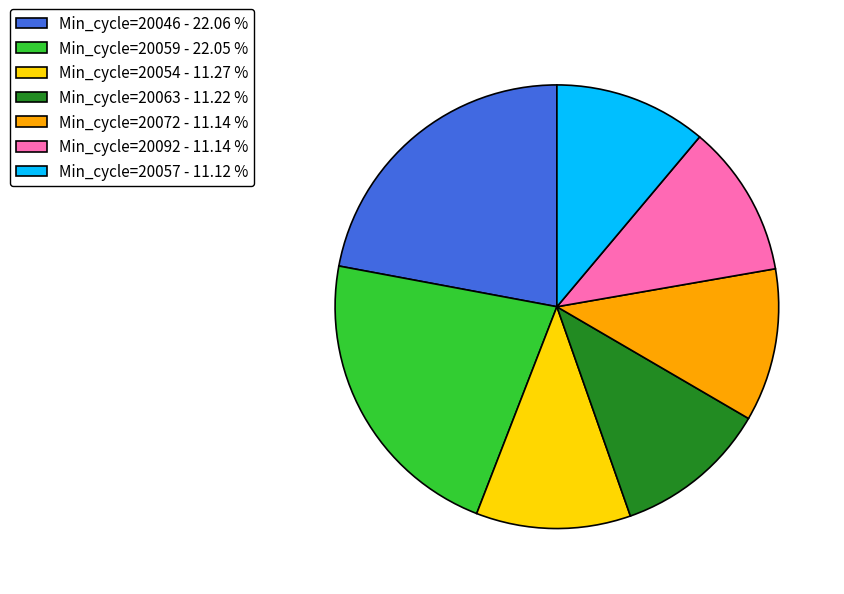

Is there any slice that represents more than half of the pie?

No